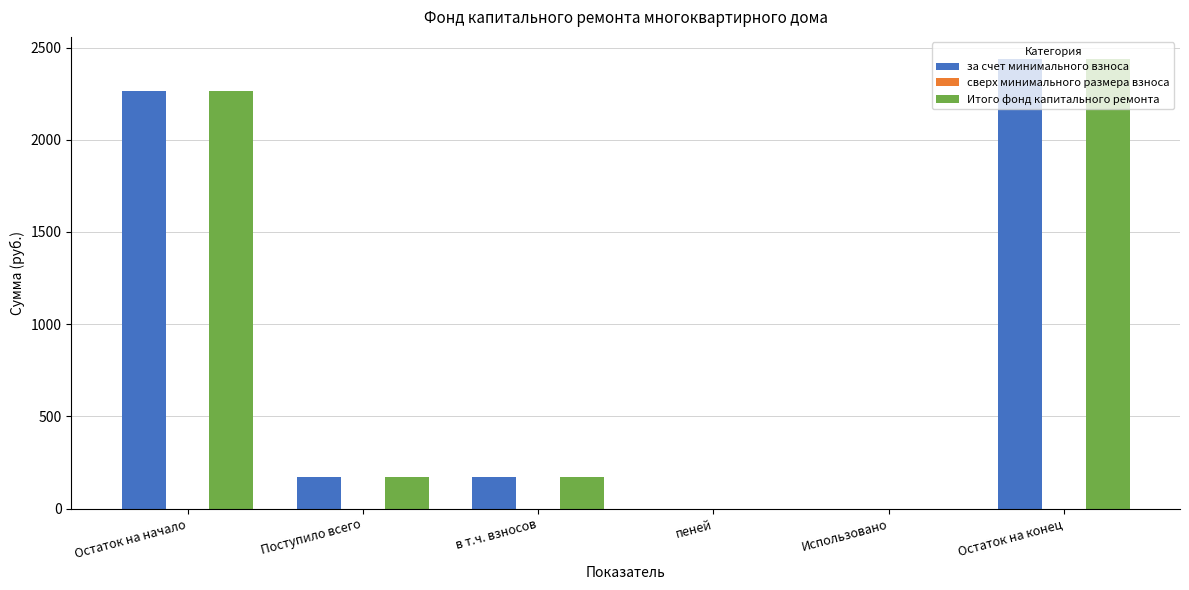

Is it true that за счет минимального взноса equals 472.0 at Остаток на начало?

False